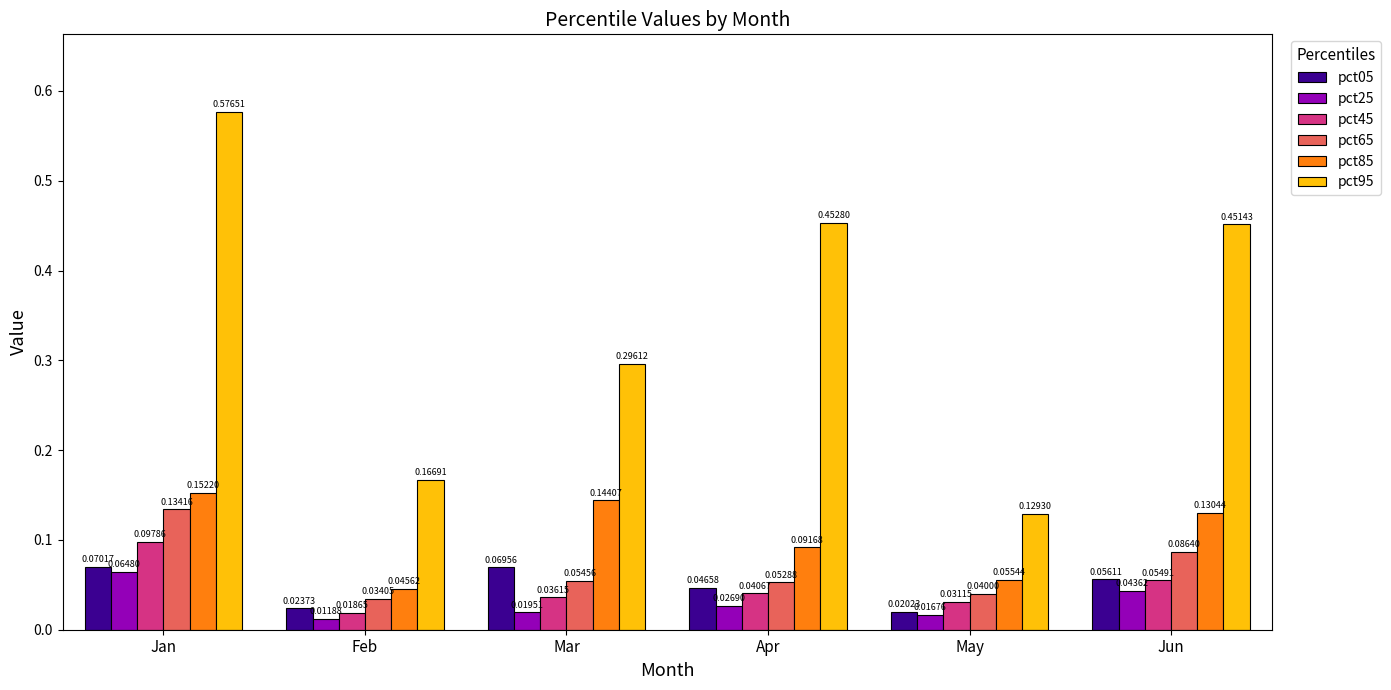

Rank the series by their maximum value, from highest to lowest.

pct95, pct85, pct65, pct45, pct05, pct25